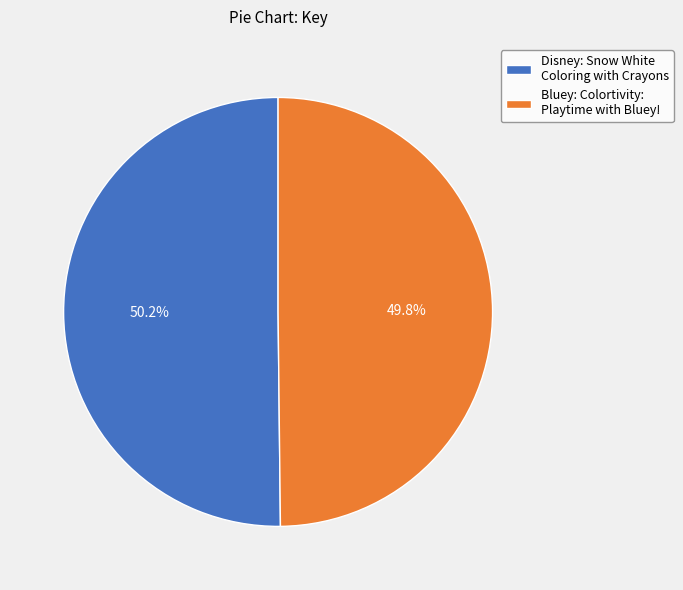

To the nearest percent, what percentage of the pie is Bluey: Colortivity: Playtime with Bluey!?

50%